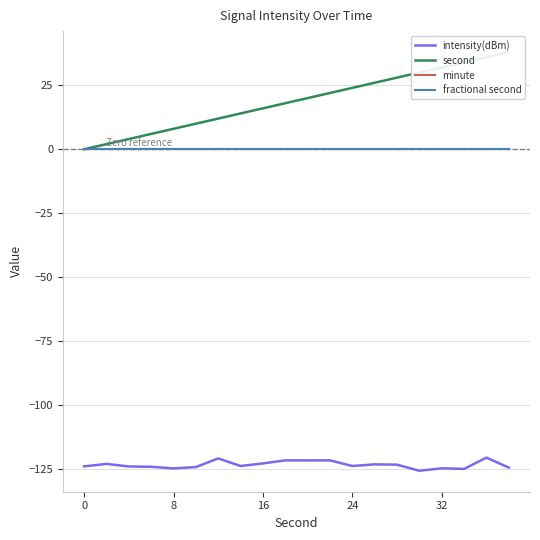

Reading left to right, transcribe all the data shown in this chart.

intensity(dBm): -123.9	-123.0	-124.0	-124.1	-124.8	-124.2	-120.8	-123.8	-122.8	-121.6	-121.6	-121.6	-123.8	-123.2	-123.3	-125.7	-124.7	-124.9	-120.5	-124.4
second: 0.0	2.0	4.0	6.0	8.0	10.0	12.0	14.0	16.0	18.0	20.0	22.0	24.0	26.0	28.0	30.0	32.0	34.0	36.0	38.0
minute: 0.0	0.0	0.0	0.0	0.0	0.0	0.0	0.0	0.0	0.0	0.0	0.0	0.0	0.0	0.0	0.0	0.0	0.0	0.0	0.0
fractional second: 0.0	0.0	0.0	0.0	0.0	0.0	0.0	0.0	0.0	0.0	0.0	0.0	0.0	0.0	0.0	0.0	0.0	0.0	0.0	0.0